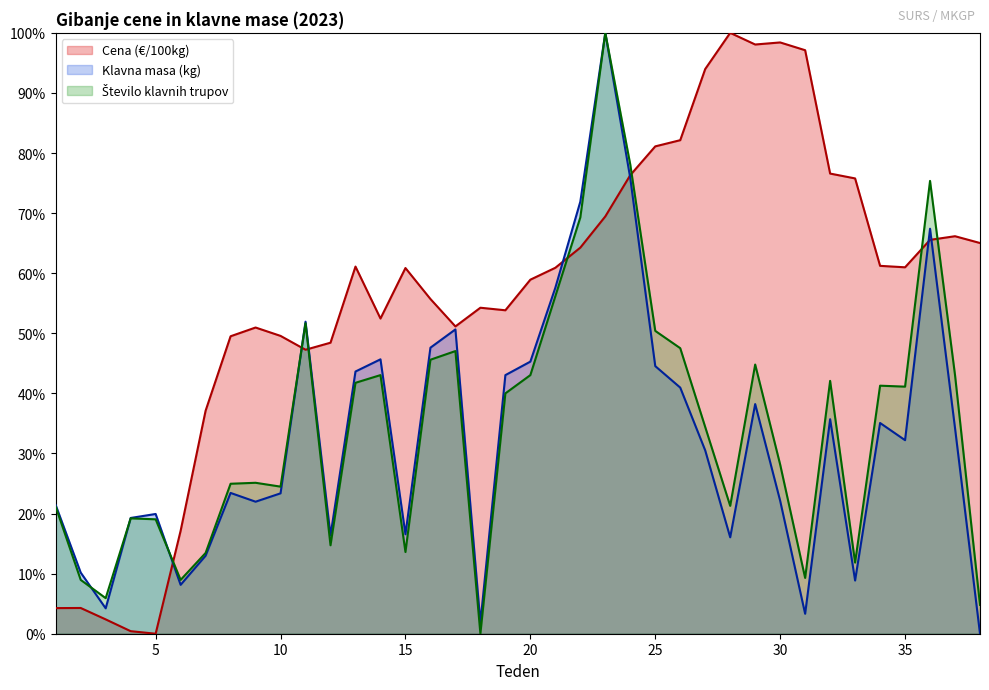

What is the average value of the Klavna masa (kg) series?

0.3